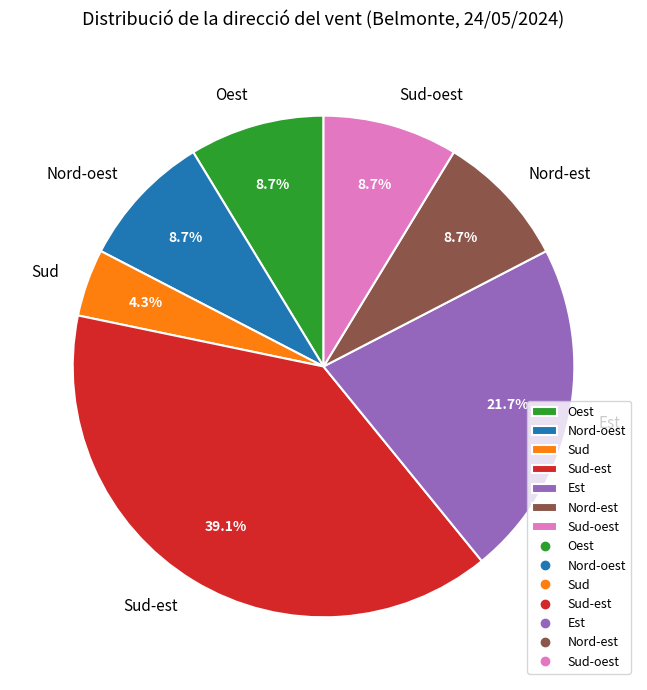

Which slice is the smallest?

Sud